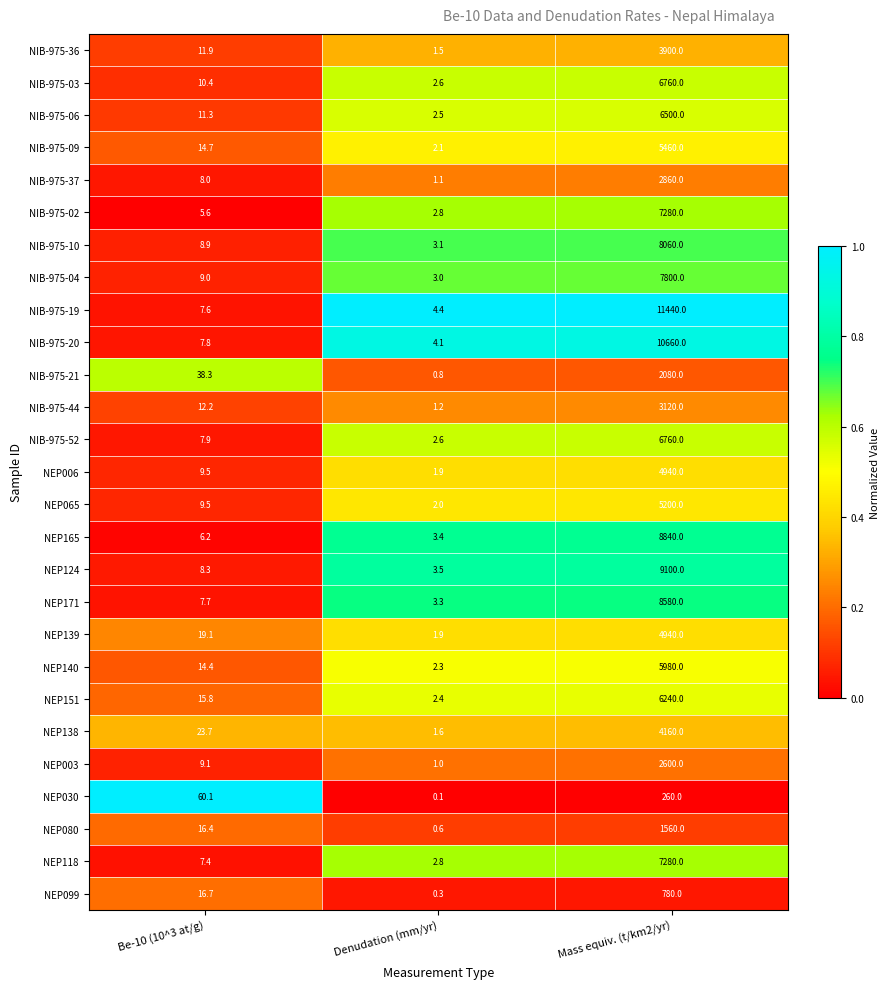

At which category does the chart reach its minimum across all series?

Denudation (mm/yr)